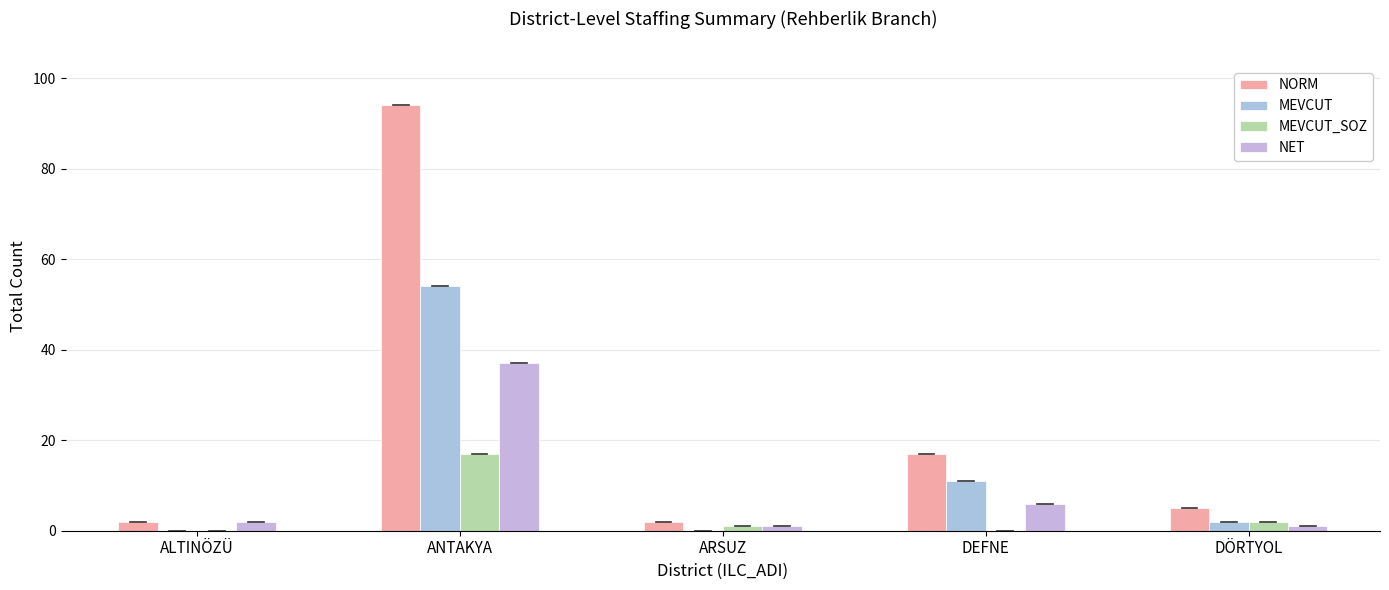

The NORM series shows 1 at ARSUZ. True or false?

False